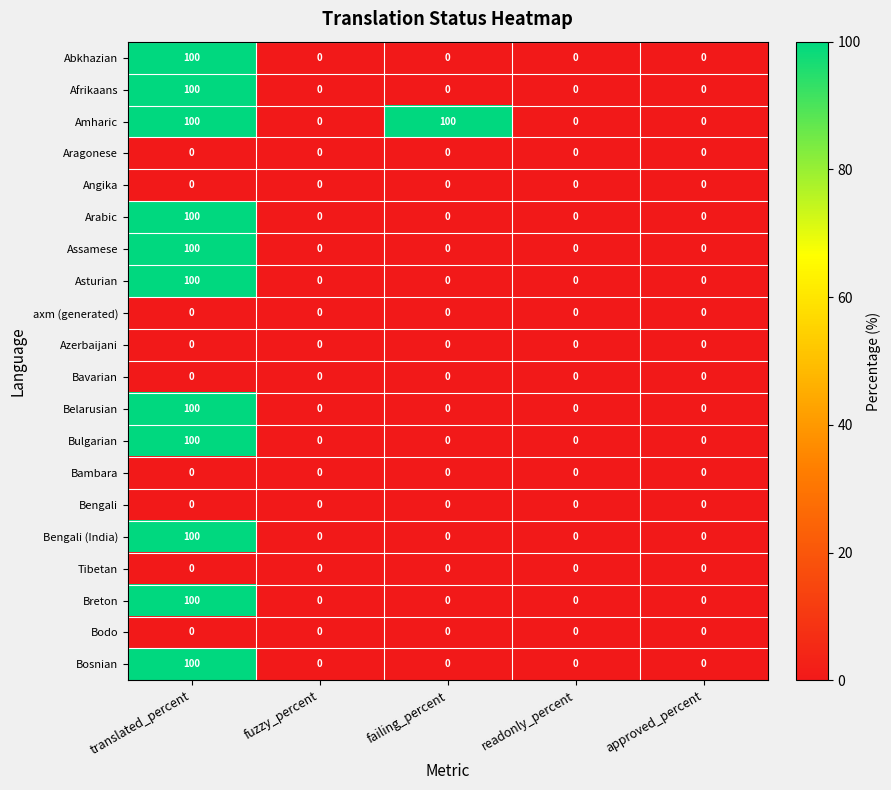

At which category is the sum across all series the highest?

translated_percent